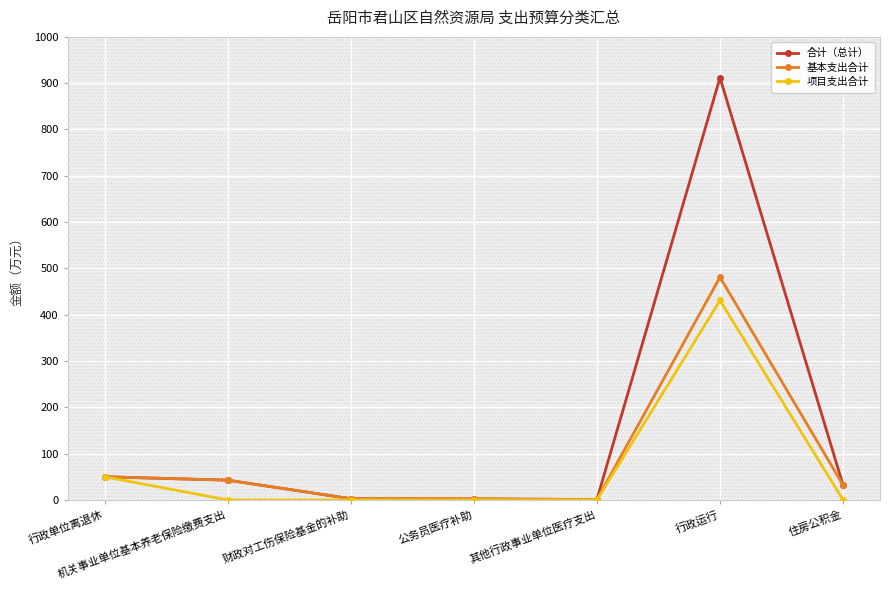

True or false: 项目支出合计 has a value of -266.1 at 公务员医疗补助.

False